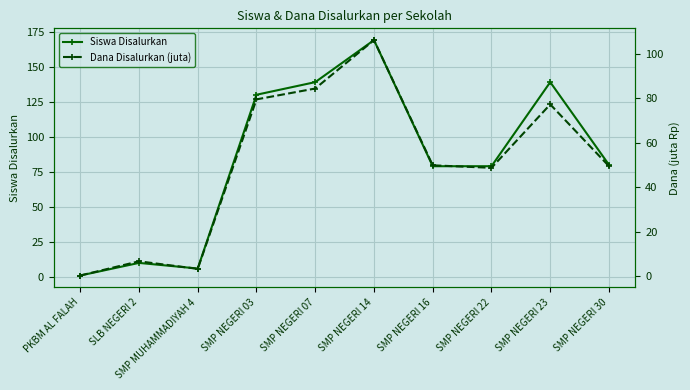

Rank the series by their average value, from lowest to highest.

Dana Disalurkan (juta), Siswa Disalurkan